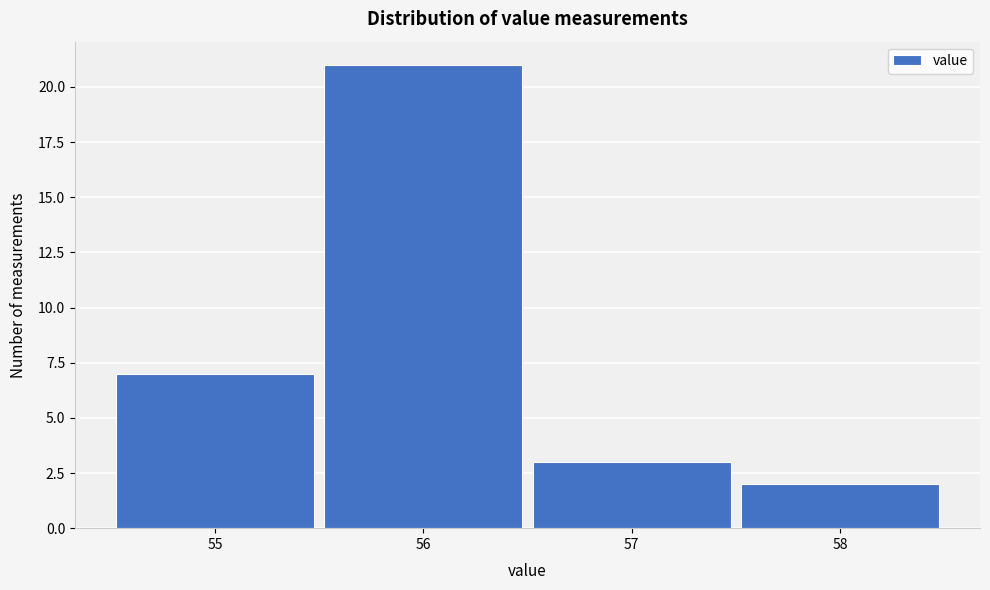

How tall is the bar that spans 56.5 to 57.5 on the x-axis? The values are not printed on the chart, so give them approximately, as read against the axis.

3